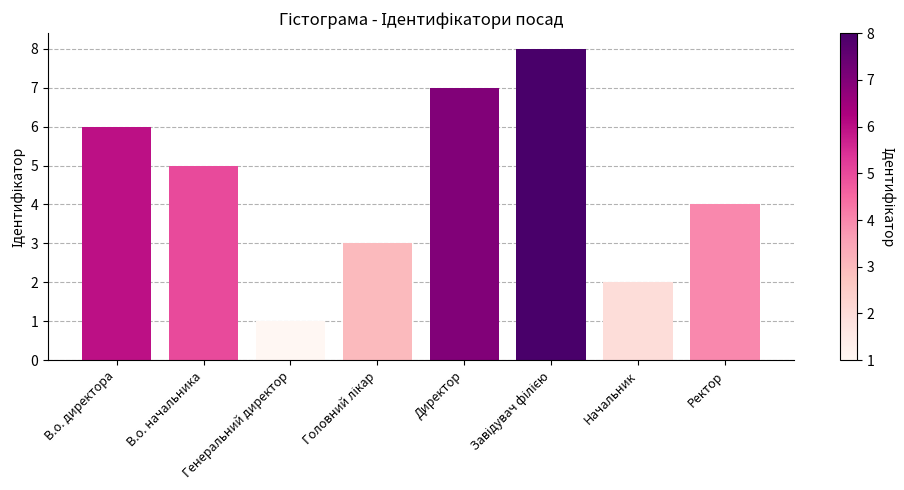

What is the change in value from Генеральний директор to Начальник?

+1